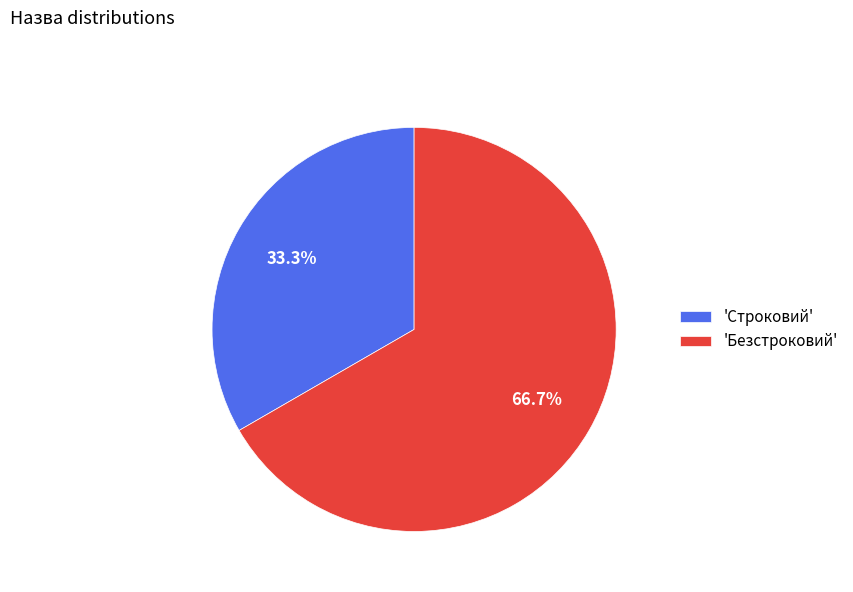

Combined, what portion of the pie is 'Безстроковий' and 'Строковий'?

100.0%